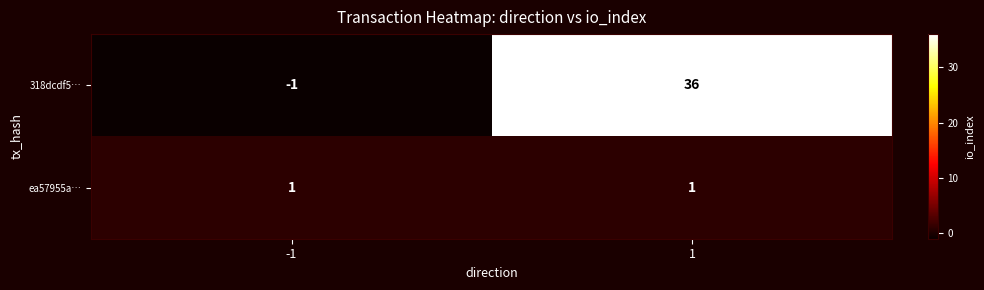

What is the difference between the maximum and minimum values in the 318dcdf5… series?

37